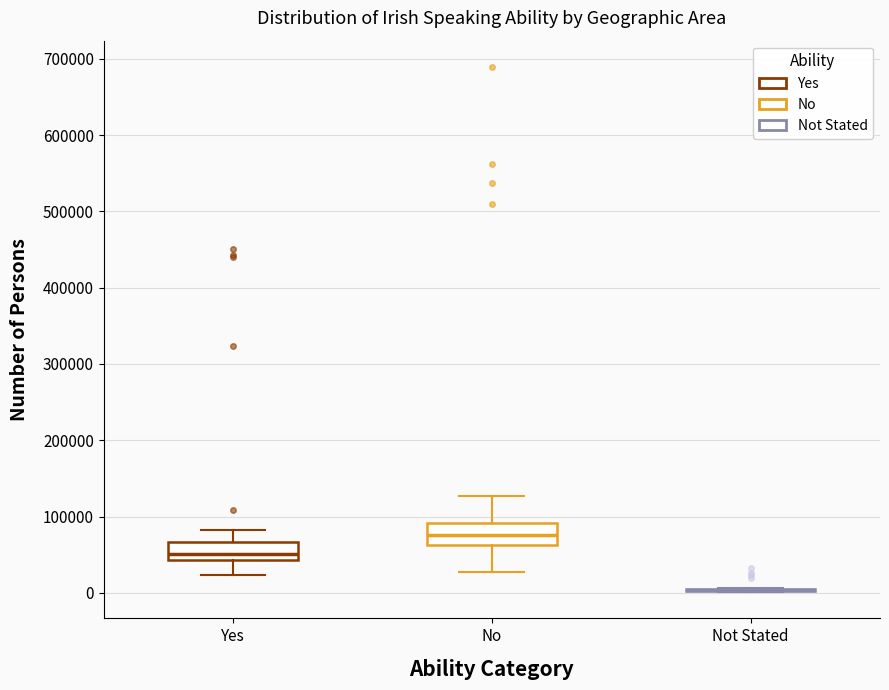

Reading left to right, read every box against the y-axis: the position of its median line, the range the box covers, and the ends of its whiskers. The values are not printed on the chart, so give them approximately, as read against the axis.

Yes: median 50000, box 40000 to 70000, whiskers 20000 to 80000
No: median 80000, box 60000 to 90000, whiskers 30000 to 130000
Not Stated: box collapsed to a line at 0, whiskers 0 to 10000